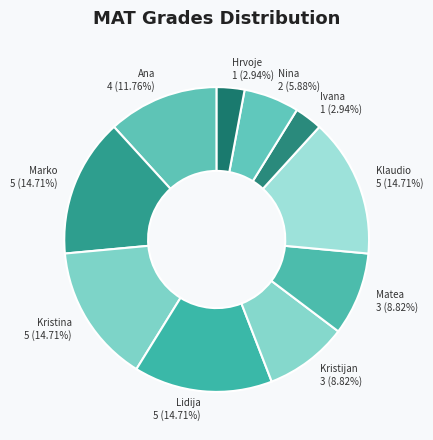

Does Kristina represent more than half of the total?

No